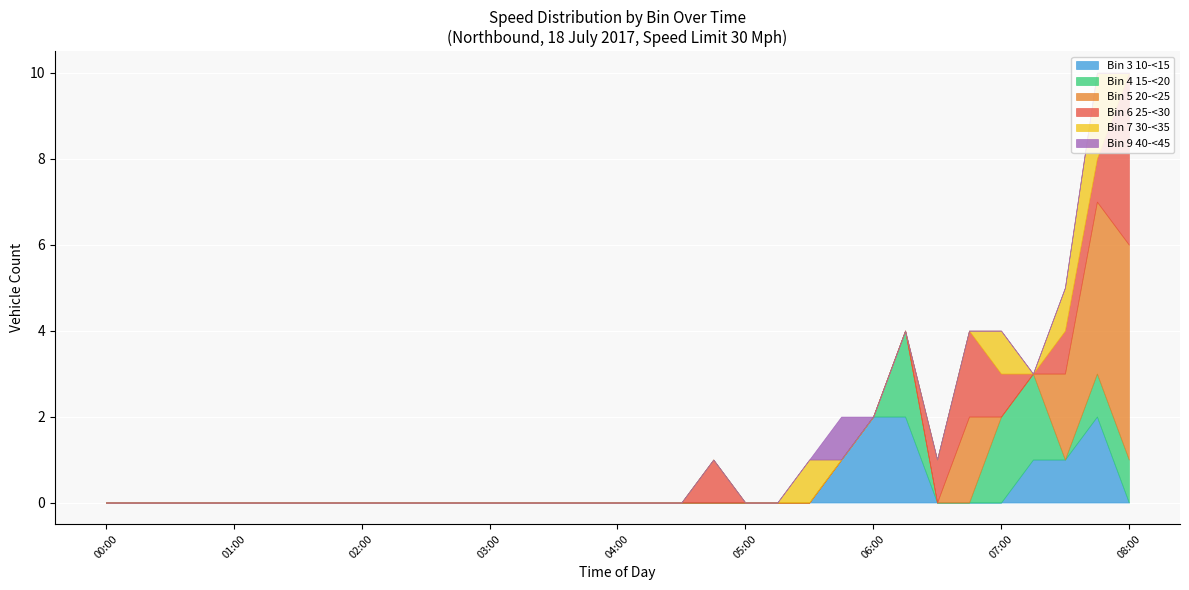

What are all the series names shown in the legend?

Bin 3 10-<15, Bin 4 15-<20, Bin 5 20-<25, Bin 6 25-<30, Bin 7 30-<35, Bin 9 40-<45